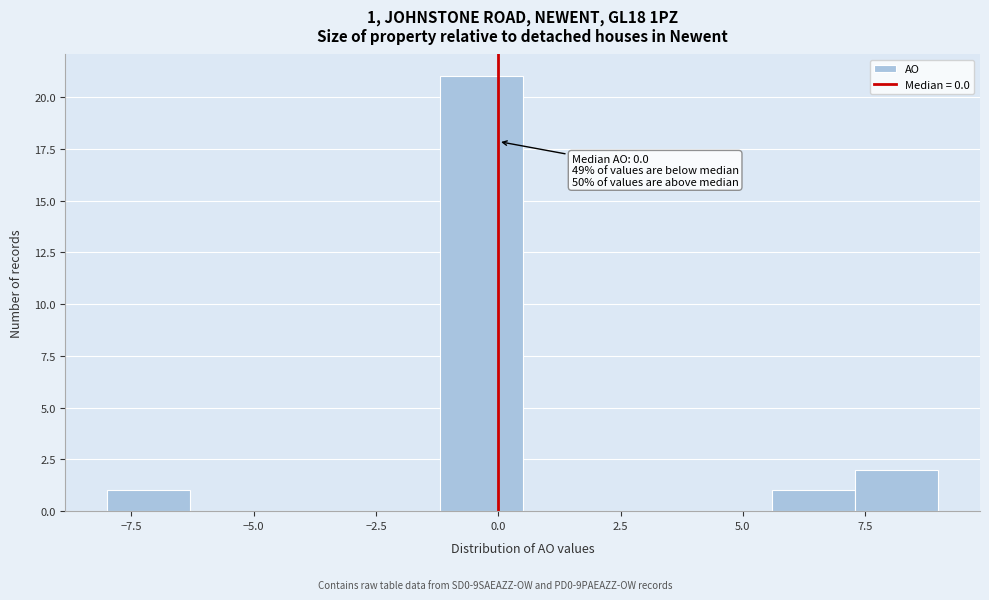

Read against the x-axis, roughly where is the centre of the tallest bar?

-0.5